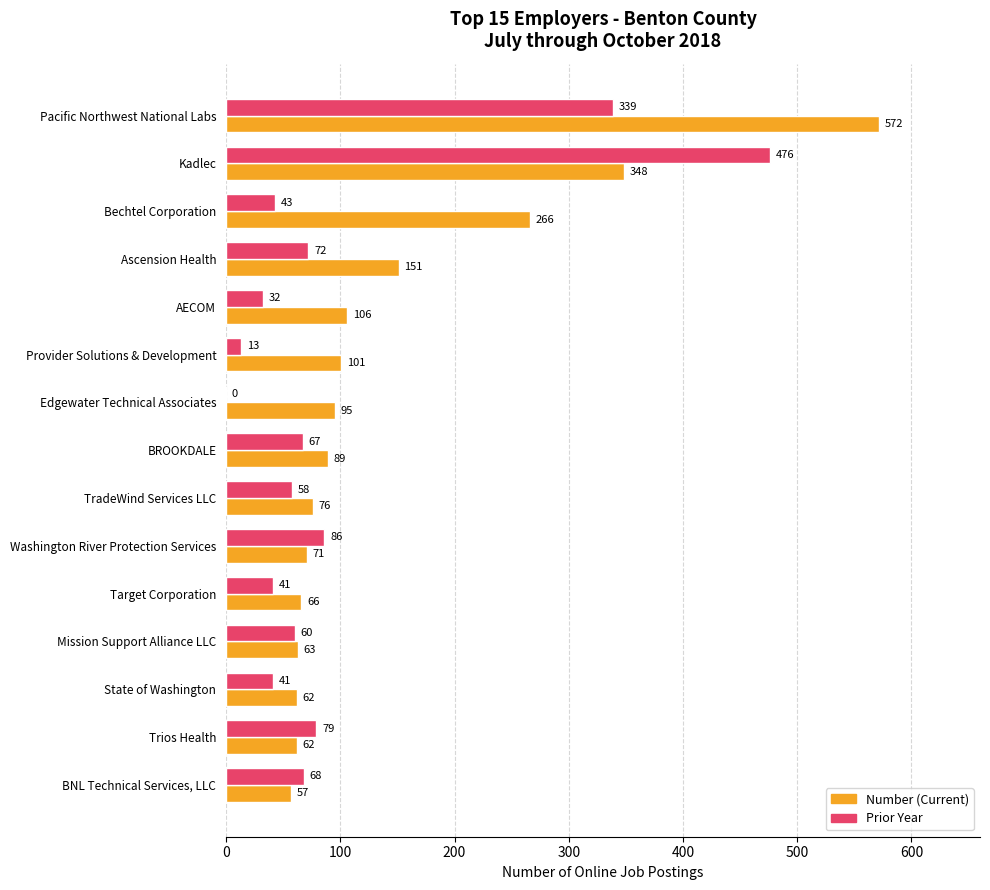

Which category has the highest value in the Prior Year series?

Kadlec